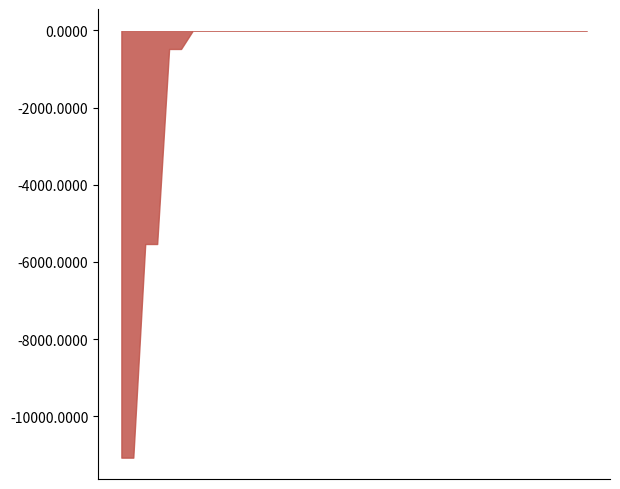

At which label does Доп. ціна reach its minimum?

34